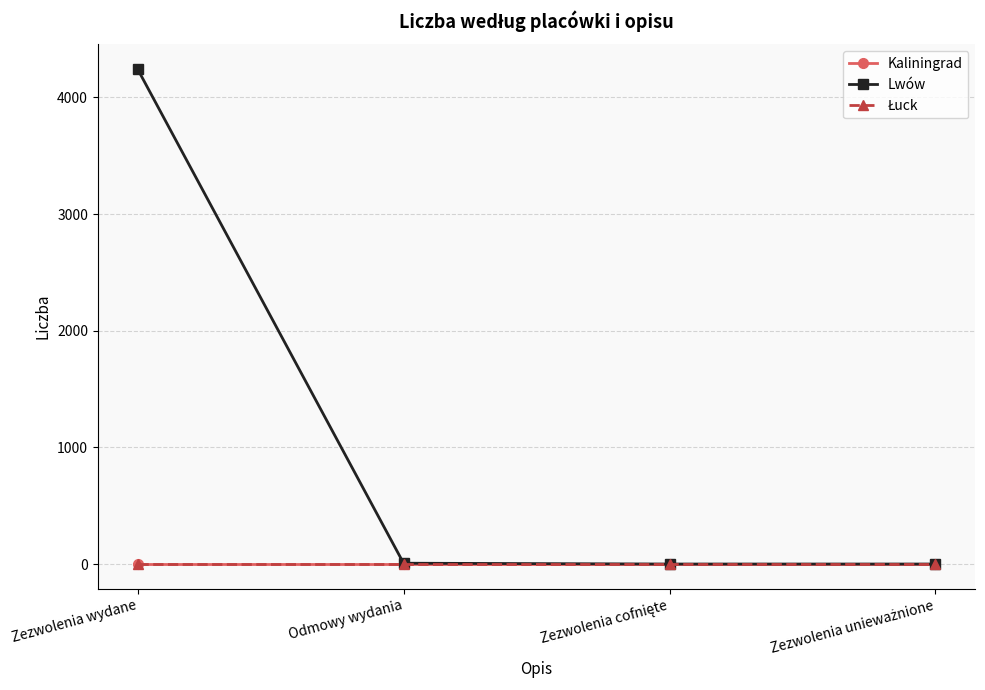

Is this an area chart (filled region under the line)?

No